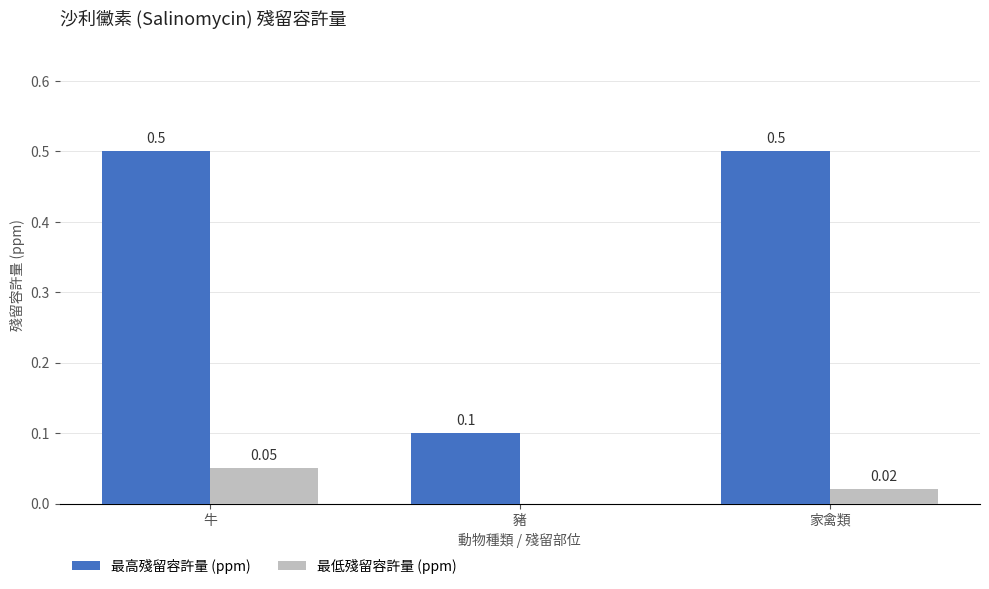

The 最低殘留容許量 (ppm) series shows 0.0 at 牛. True or false?

False